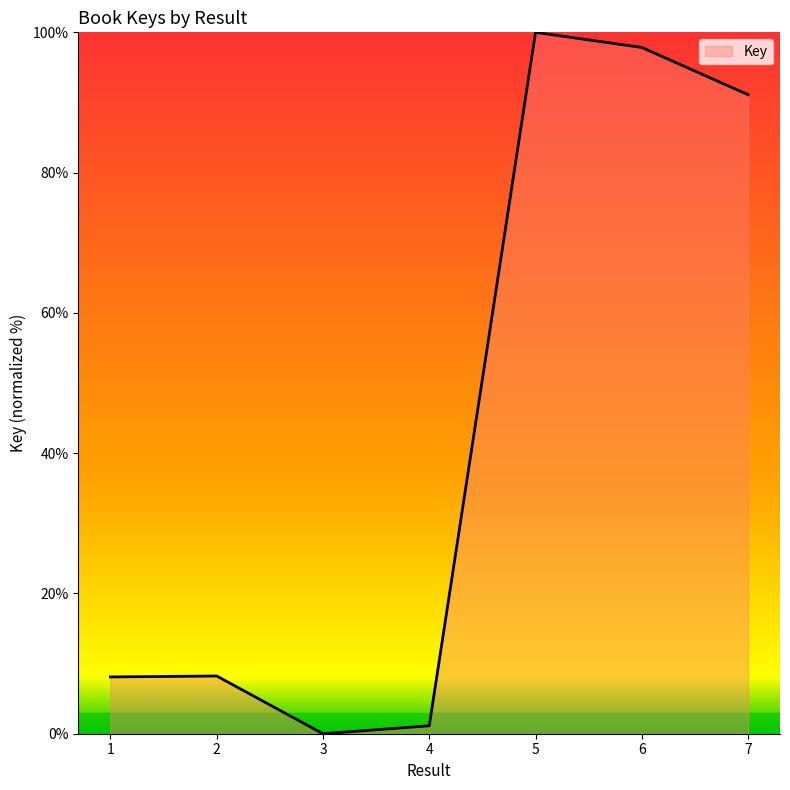

How many positive values are there?

6